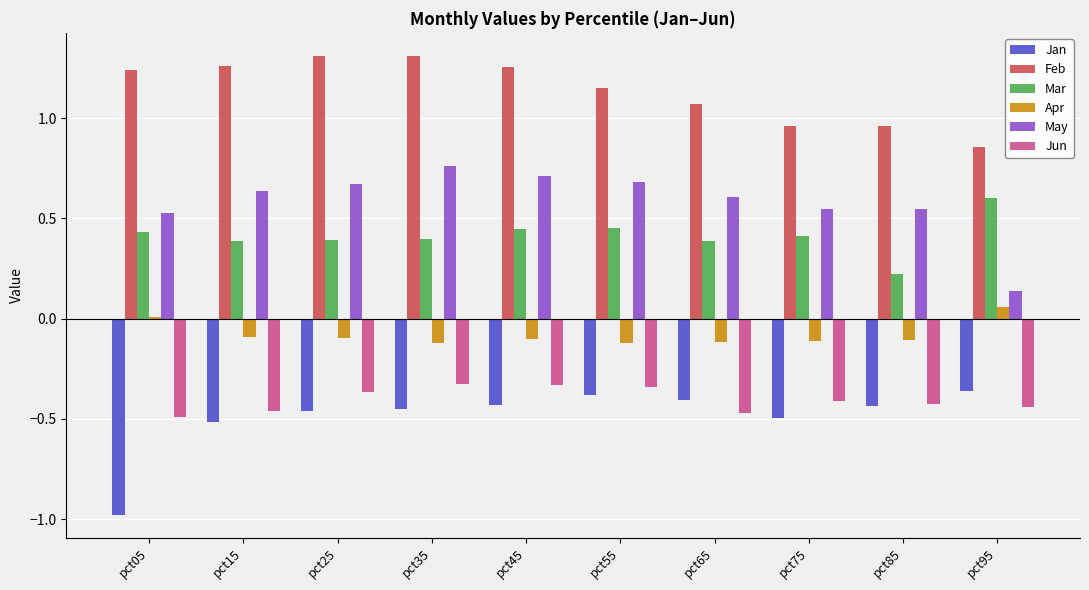

How many data points does each series have?

10